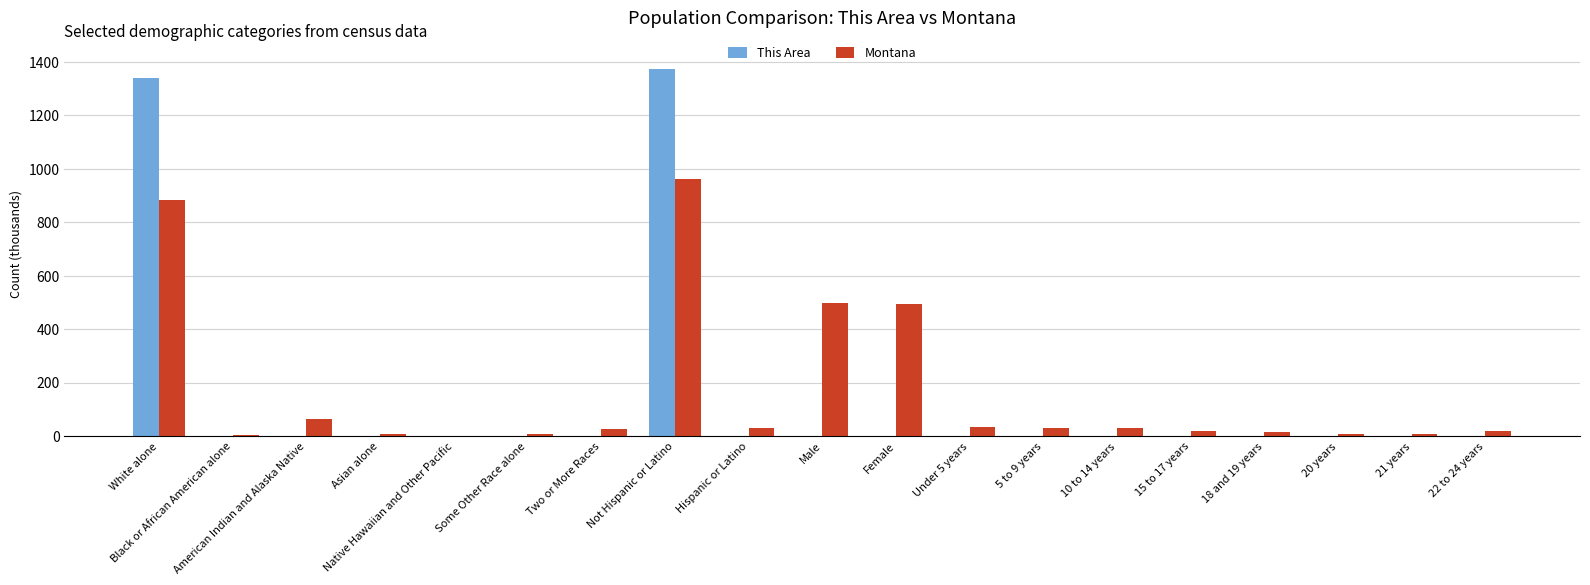

Where is This Area nearest to the value 686?

White alone